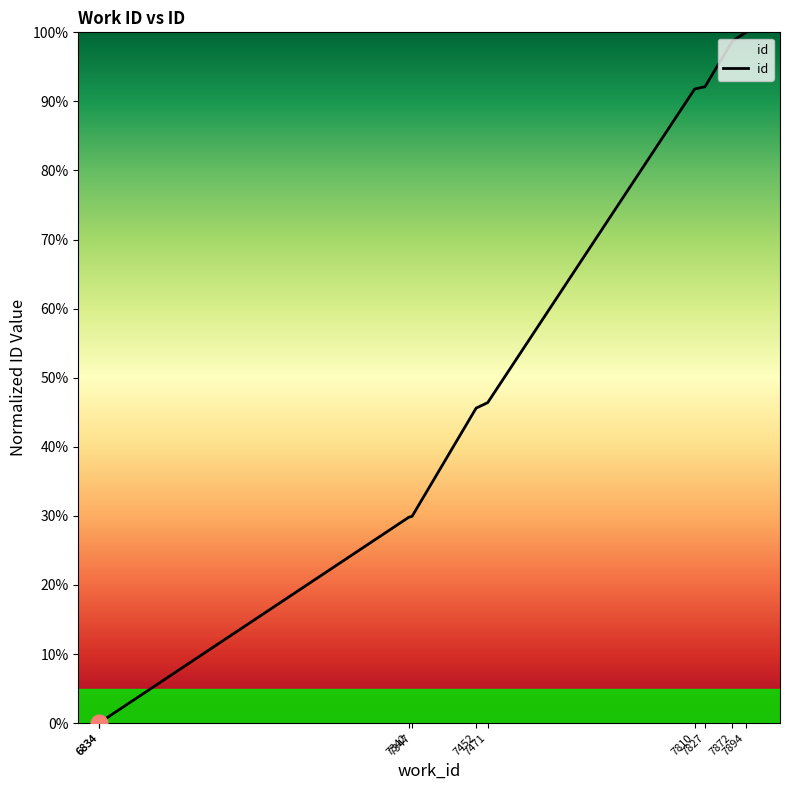

Reading left to right, what are all the values shown in this chart?

0.0	0.0	29.8	29.9	45.6	46.4	91.8	92.1	98.7	100.0